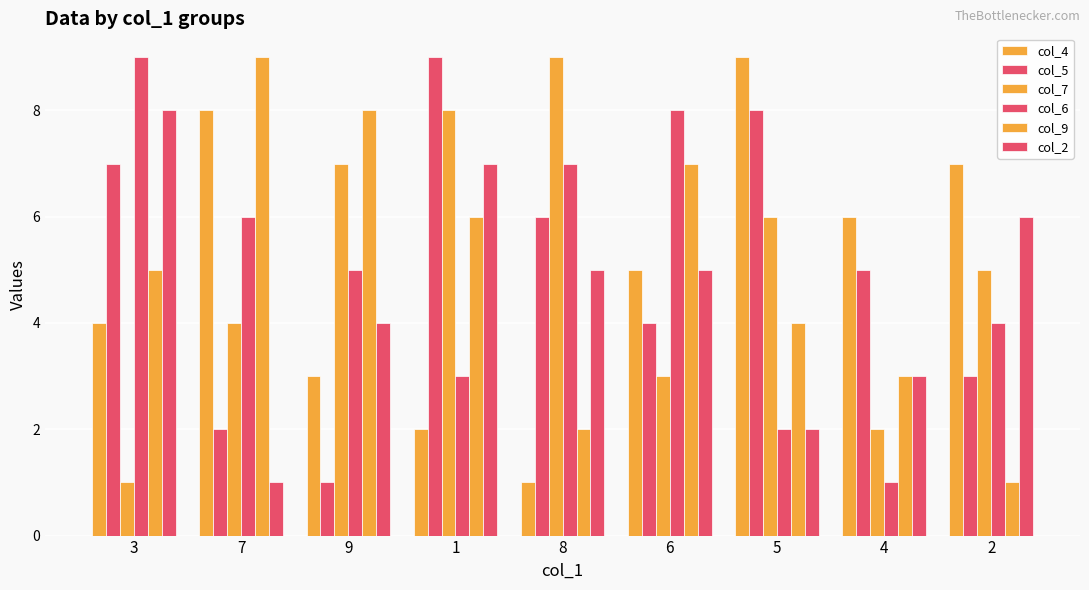

What is the sum of the col_9 values at 3 and 5?

9